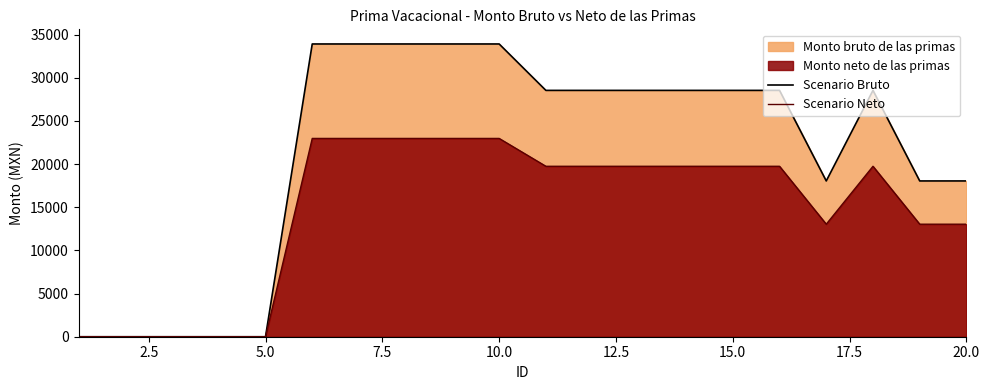

How many lines are shown in the chart?

2